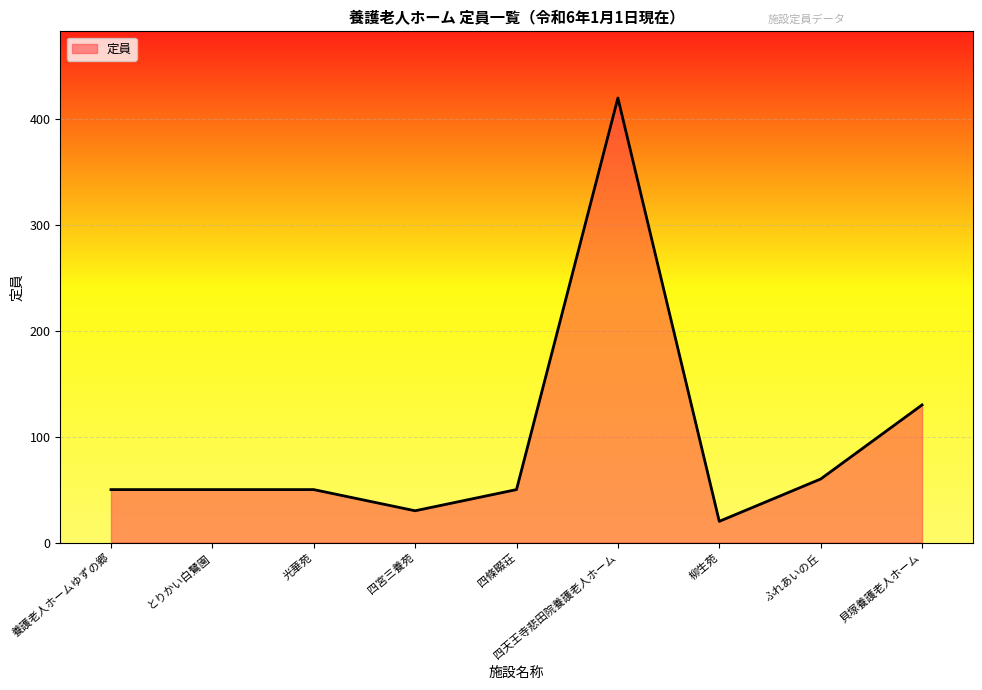

What value does the data have at とりかい白鷺園, to the nearest 5?

50